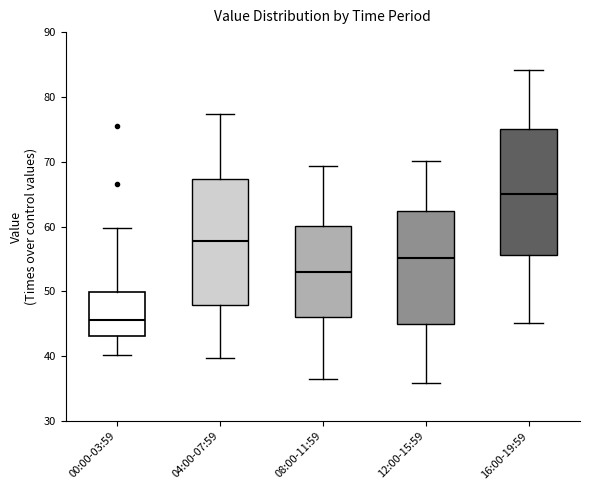

Where is the upper edge of the box for 12:00-15:59 on the y-axis? The values are not printed on the chart, so give them approximately, as read against the axis.

62